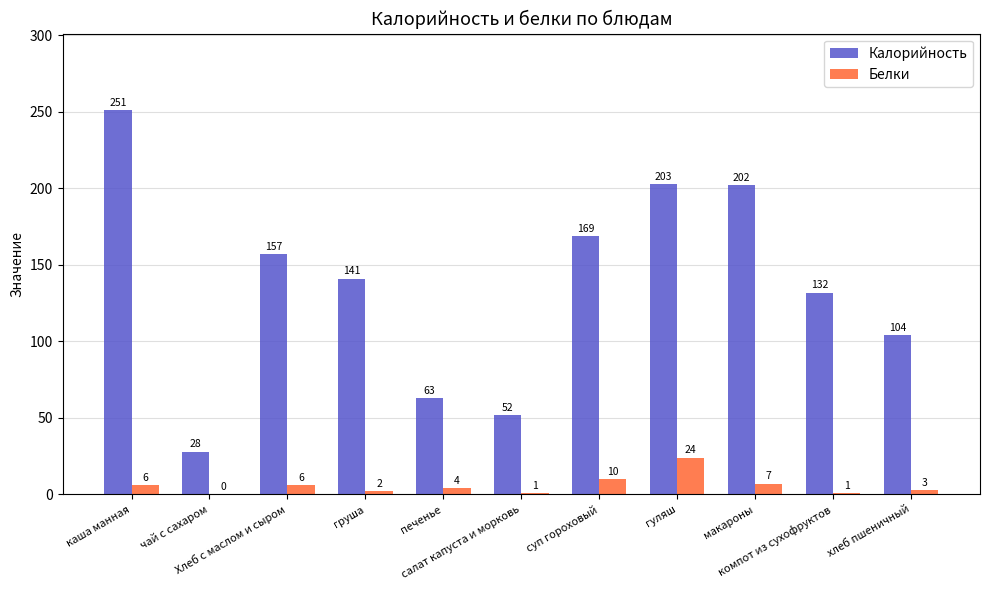

Which series has the largest total across all categories?

Калорийность